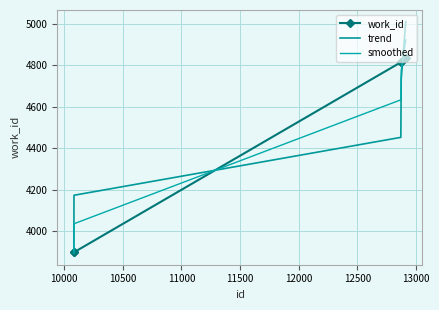

List the series in order of their peak value, highest first.

trend, smoothed, work_id